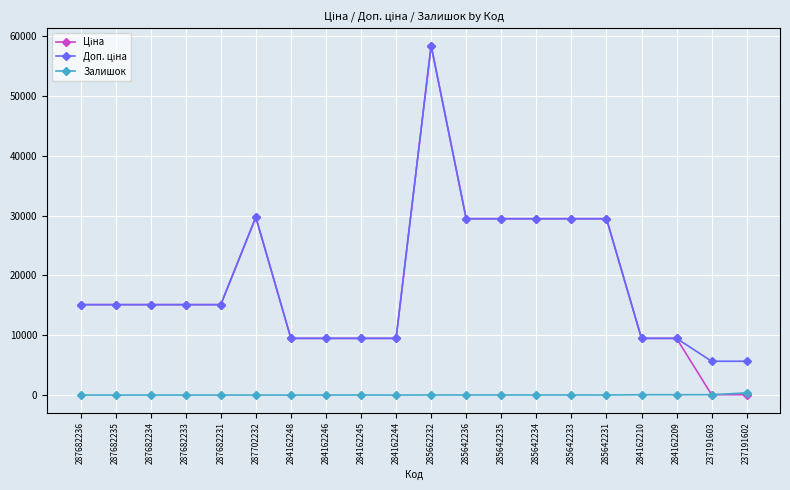

Count the number of categories in the chart.

20